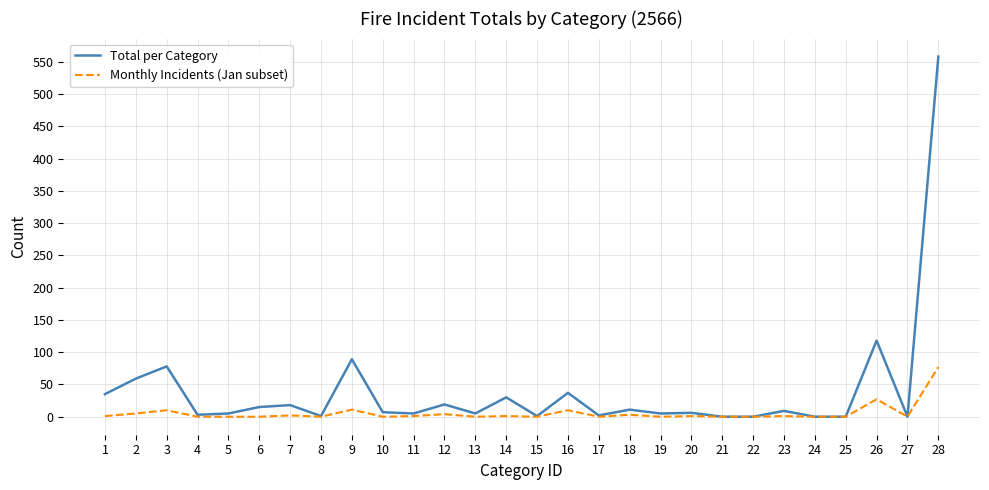

How many distinct data groups are displayed?

2